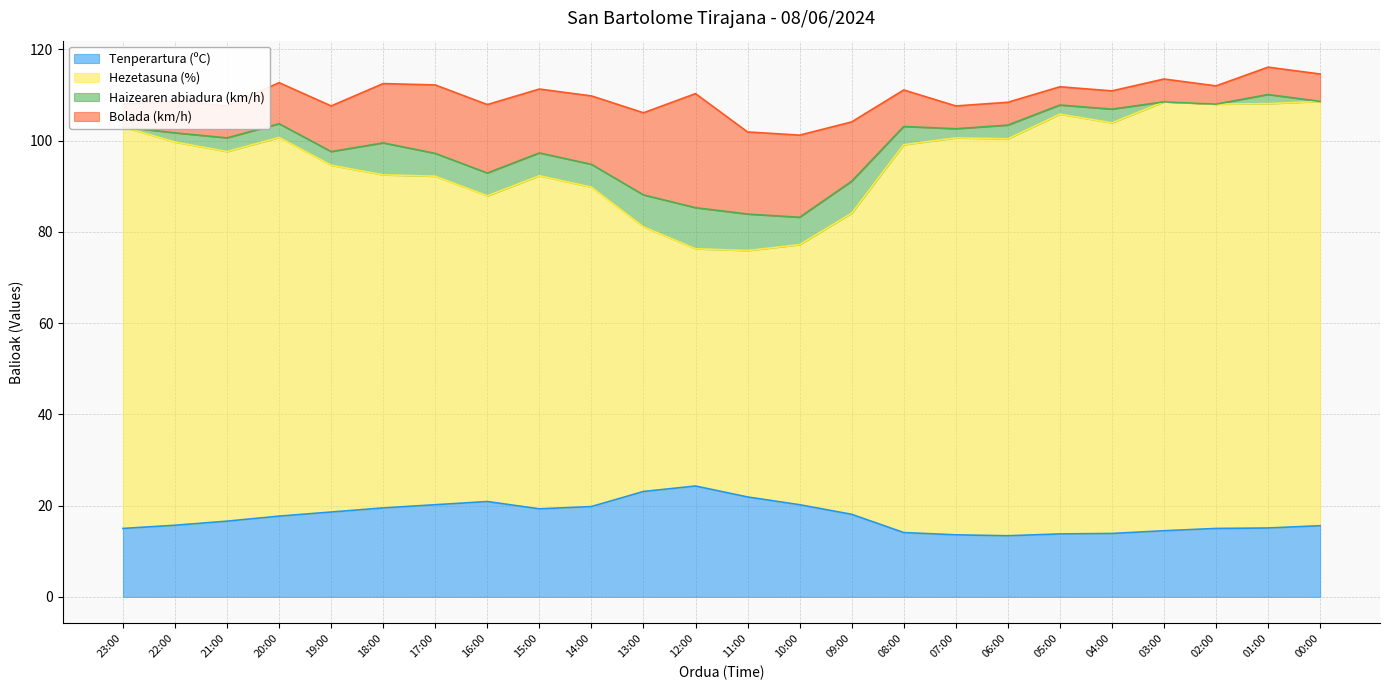

Does the chart display data point markers on the line(s)?

No